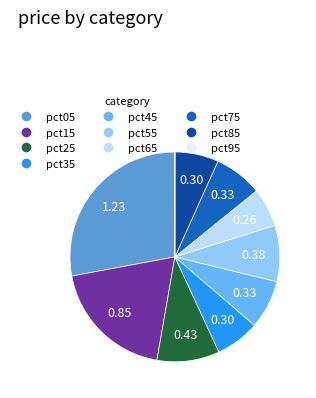

Approximately how many times larger is the value at pct75 compared to pct05?

0.3